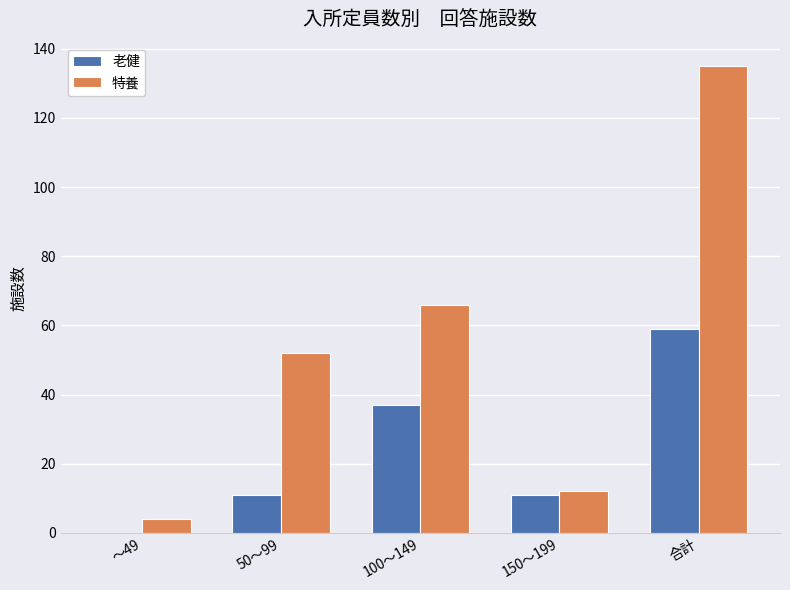

Which category has the highest value across all series?

合計